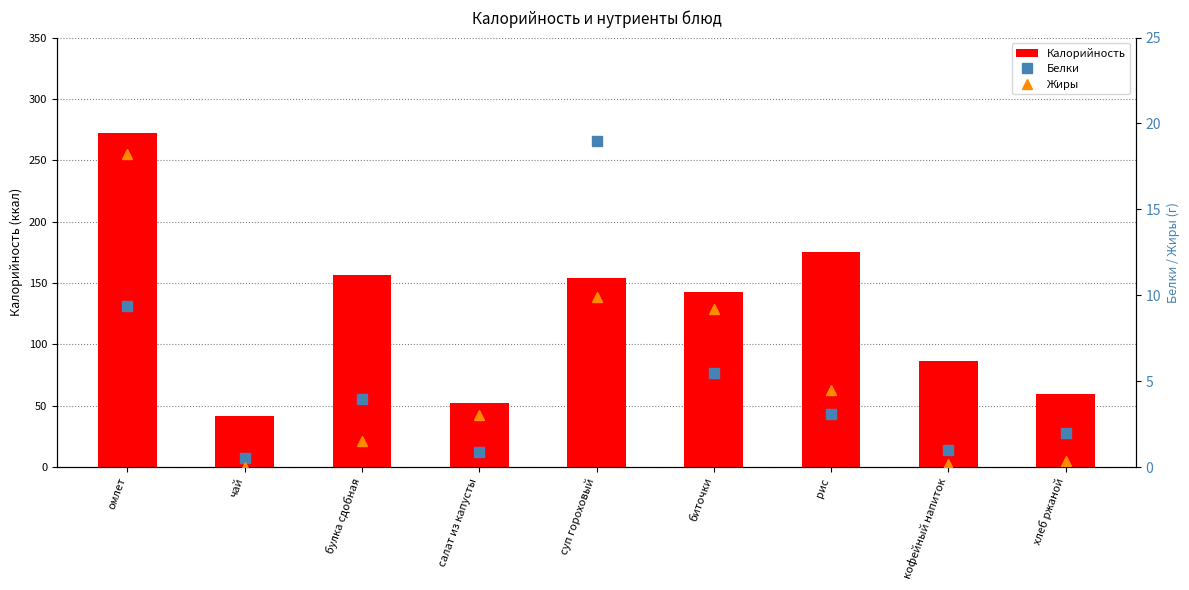

Is the value of Жиры at биточки greater than the value of Калорийность at хлеб ржаной?

No